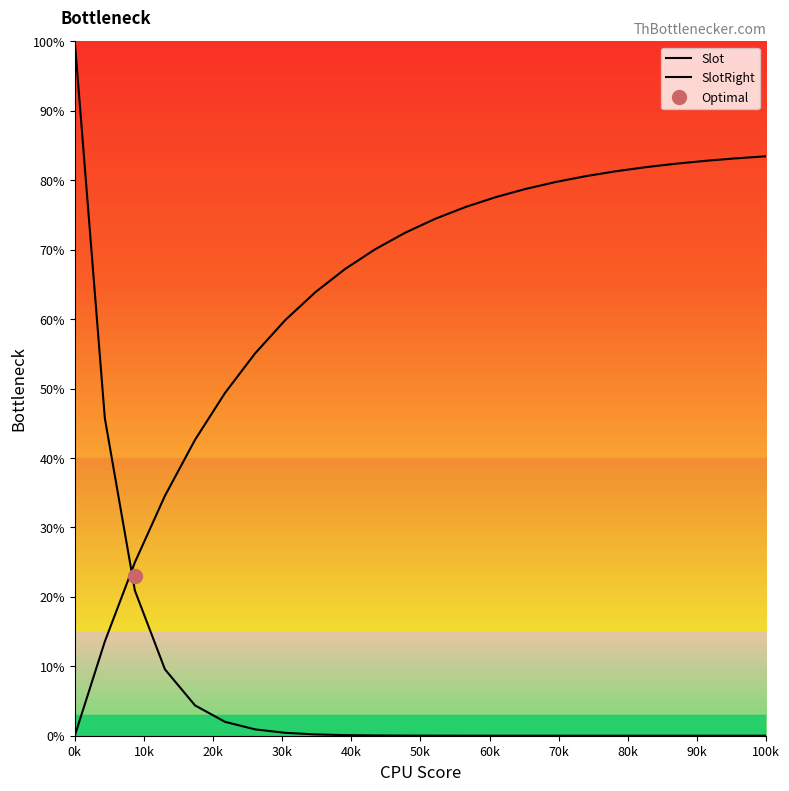

At which label is Slot closest to 50?

10k